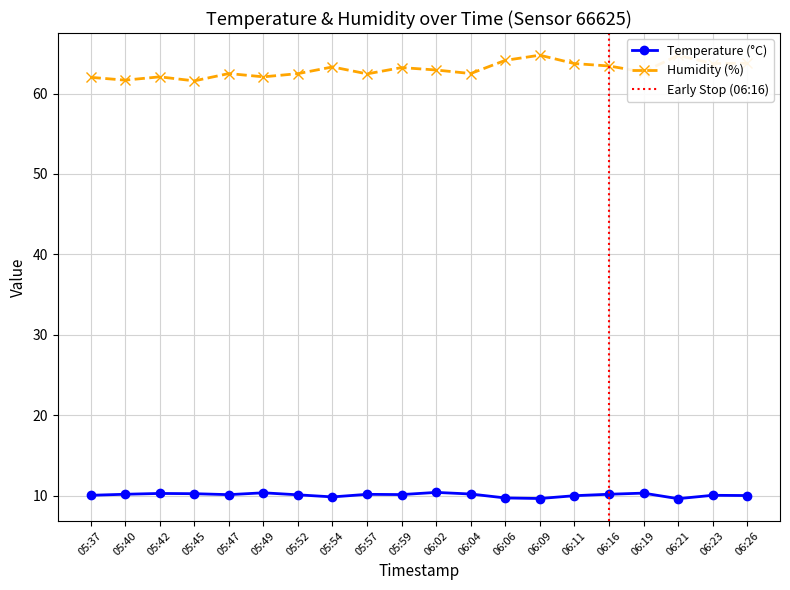

At which category is the sum across all series the highest?

06:09